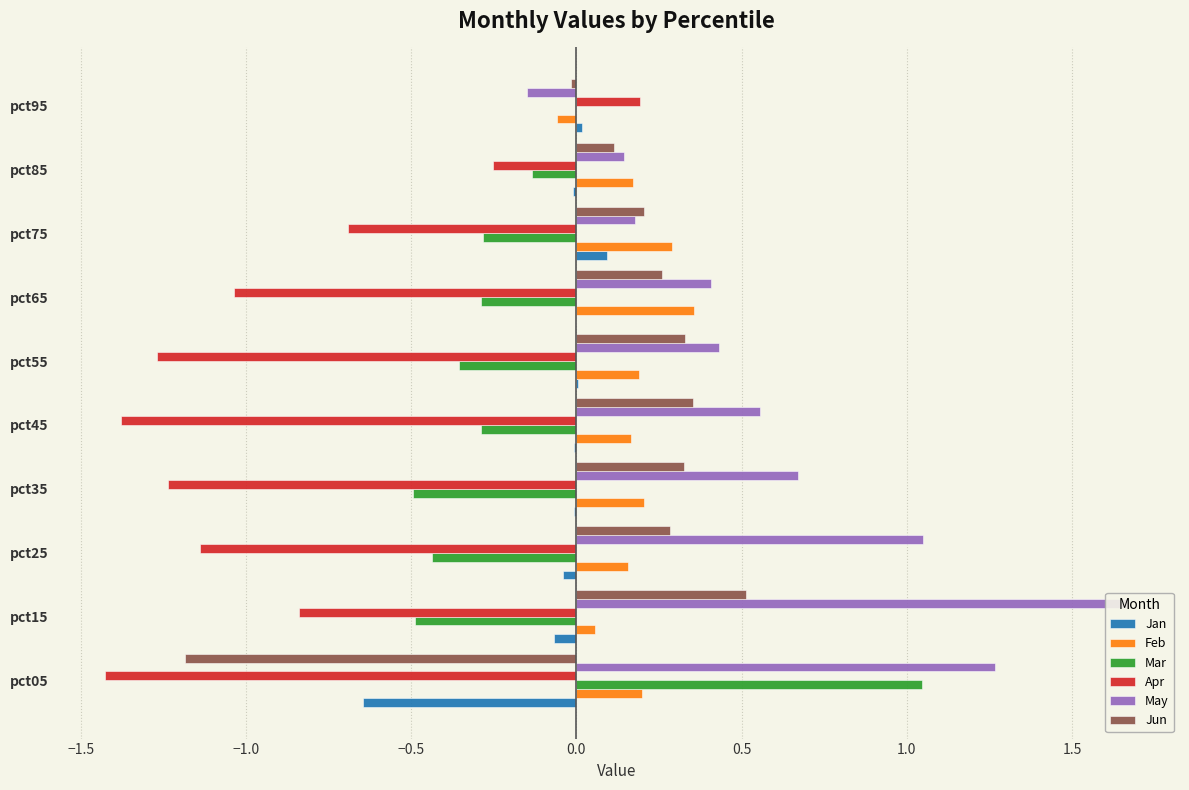

Which series has the largest total across all categories?

May